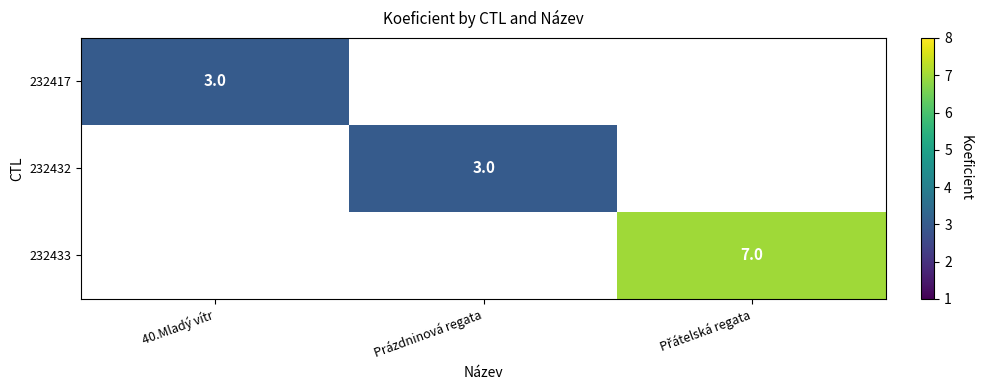

Which has a higher value, Prázdninová regata or Přátelská regata?

Přátelská regata